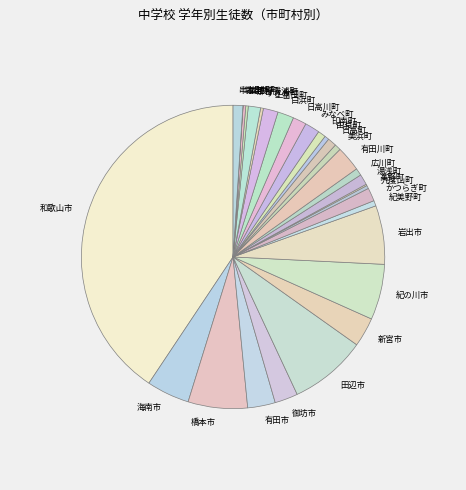

Does 有田市 account for over 50% of the chart?

No